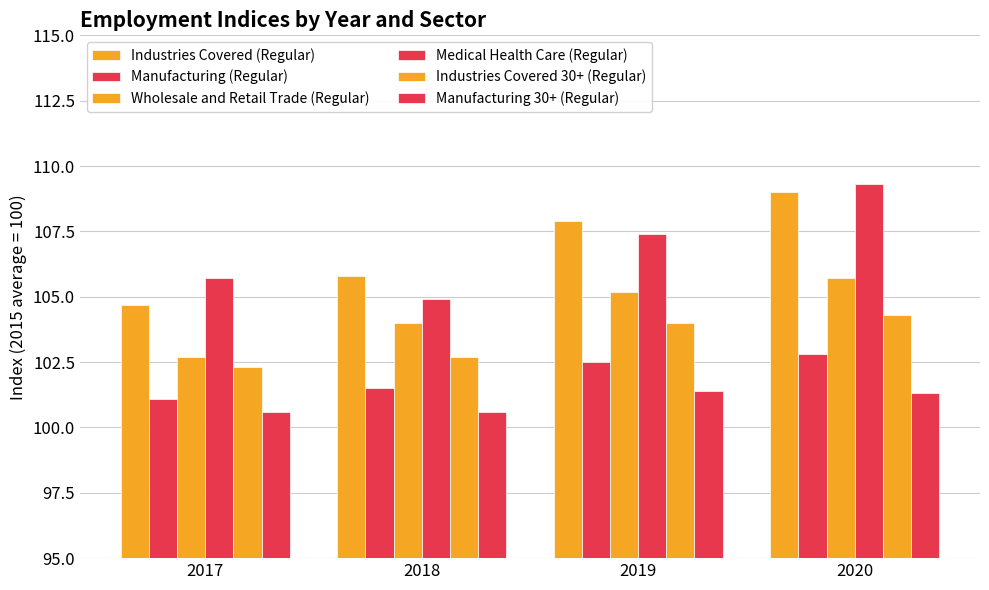

How many bars are there in each group?

6